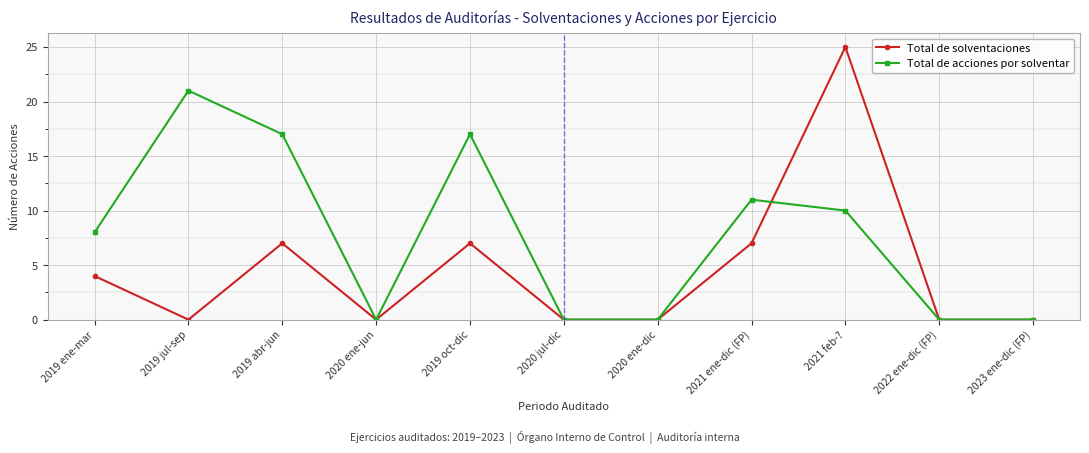

What is the difference between the maximum and minimum values in the Total de acciones por solventar series?

21